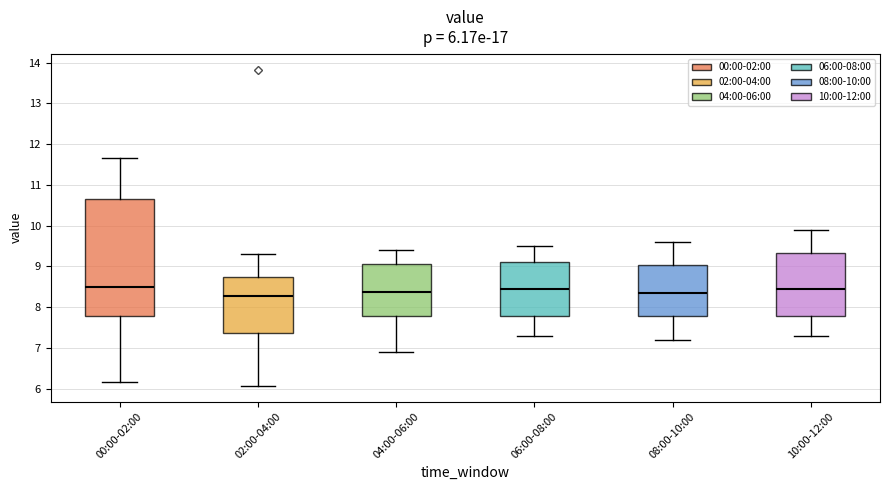

Which box is the tallest, from its lower edge to its upper edge?

00:00-02:00